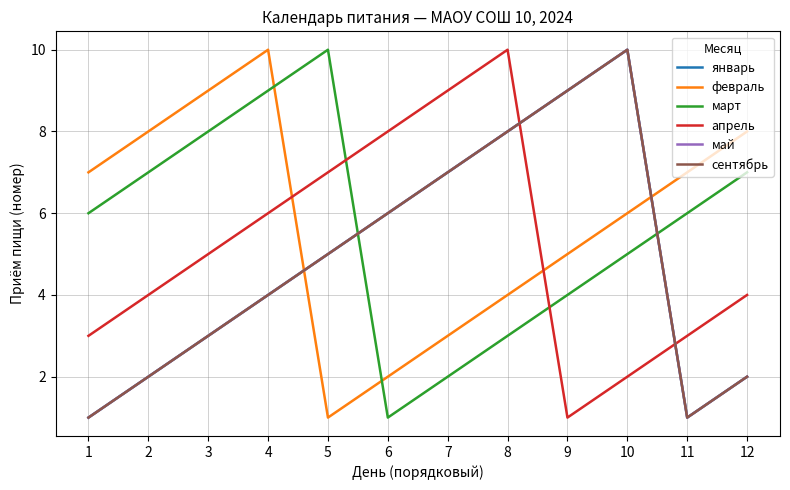

What is the difference between the second highest and second lowest values in the январь series?

8